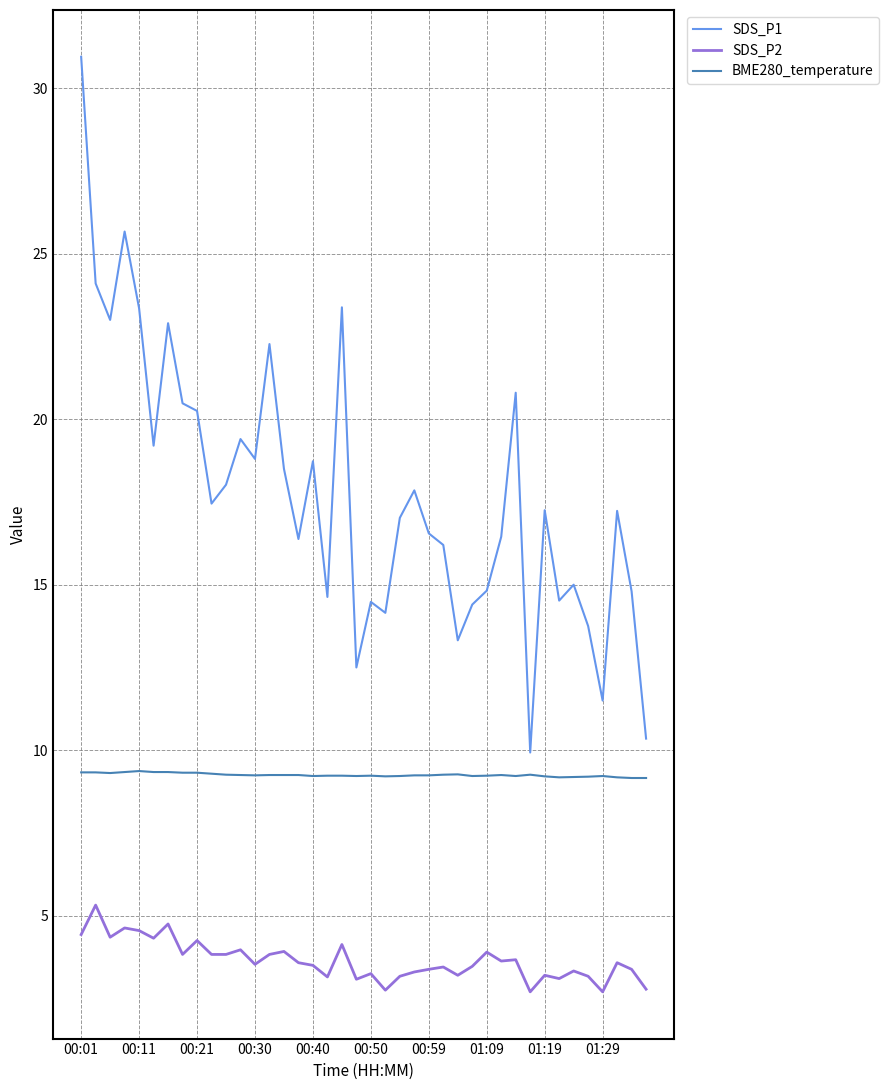

What is the difference between the maximum and minimum values in the SDS_P2 series?

2.6